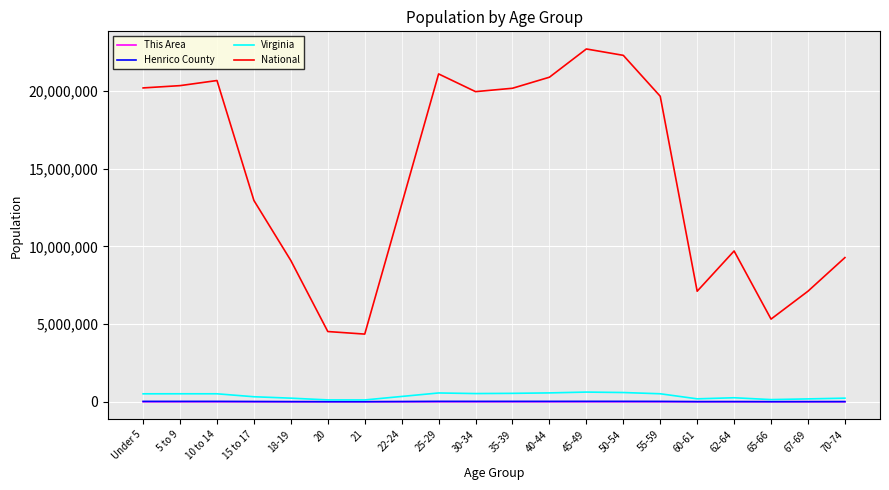

What is the sum of all Virginia values?

7573891